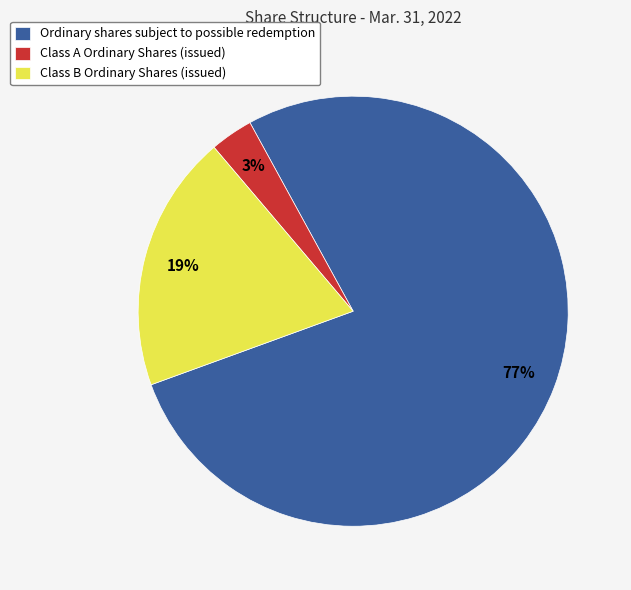

Which has a higher value, Class B Ordinary Shares (issued) or Ordinary shares subject to possible redemption?

Ordinary shares subject to possible redemption